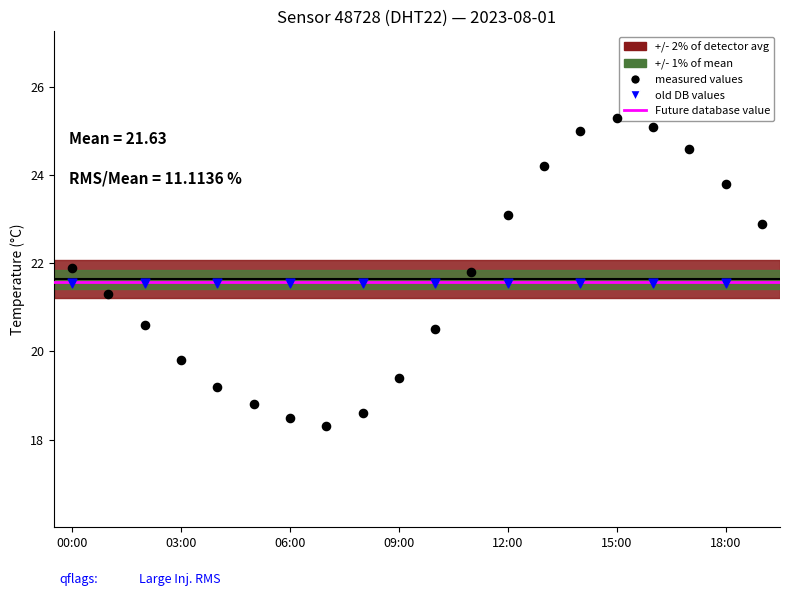

Which series reaches the minimum Y coordinate?

measured values